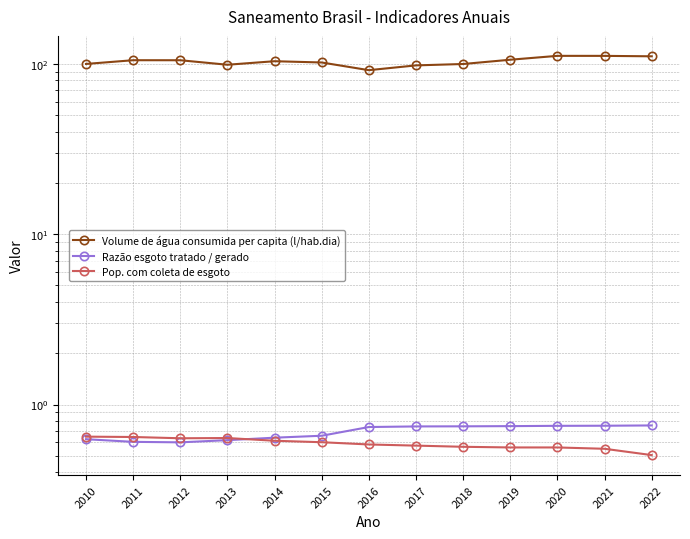

At how many categories does at least one series exceed 20?

13